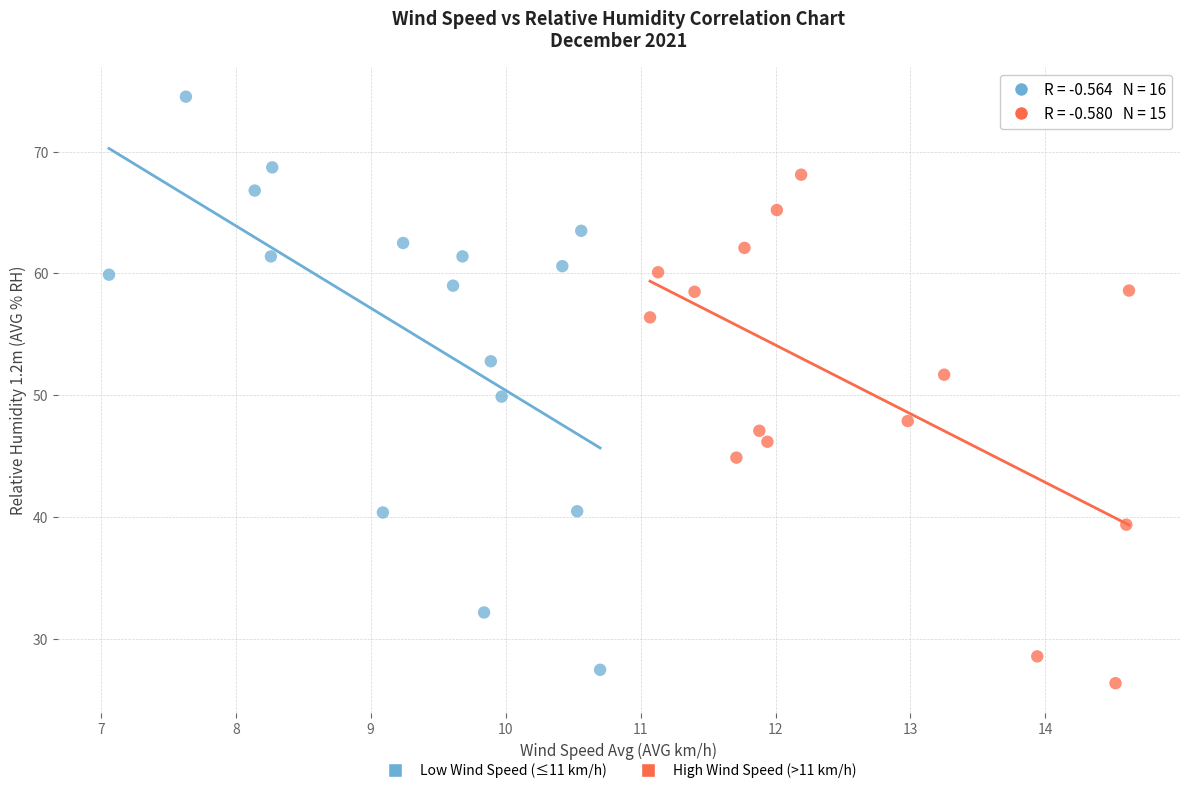

Which series reaches the maximum Y coordinate?

Low Wind Speed (≤11 km/h)